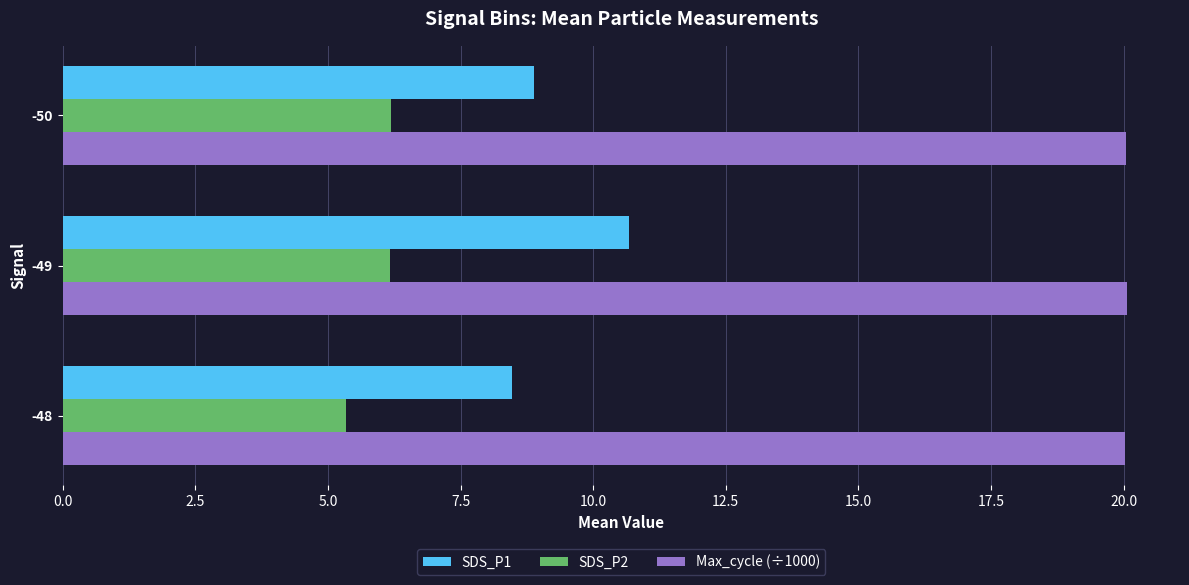

Where is SDS_P2 nearest to the value 5?

-48